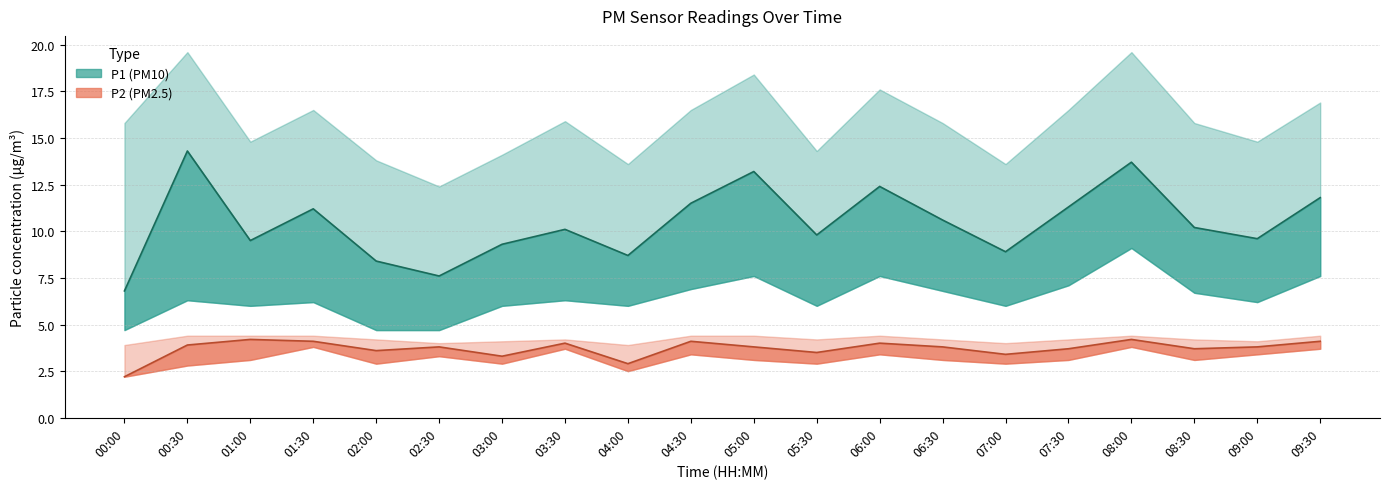

What is the spread (max minus min) of values at 01:30?

12.7